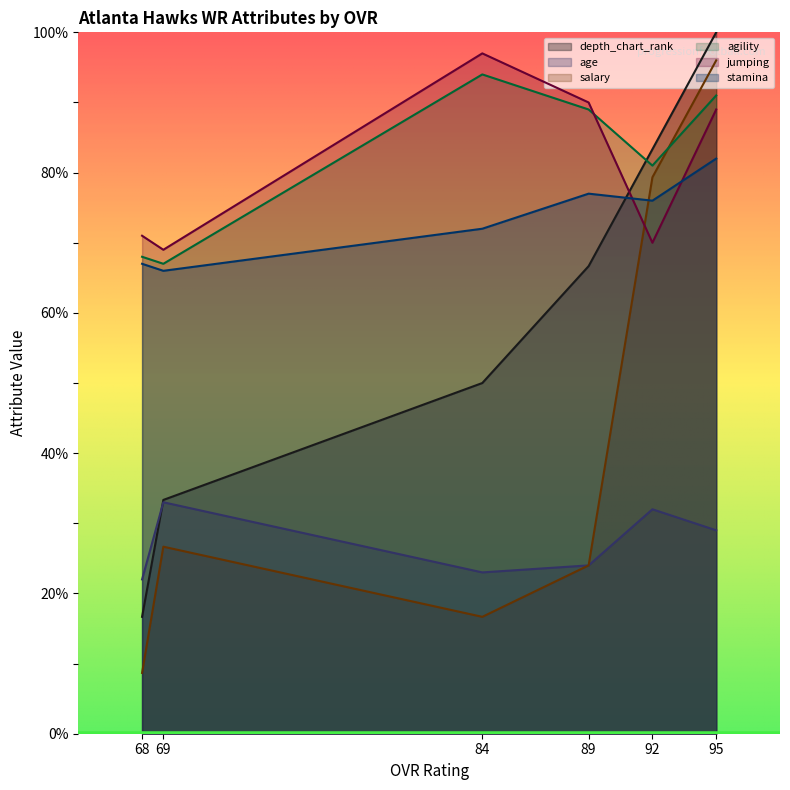

True or false: depth_chart_rank and jumping intersect in this chart.

True